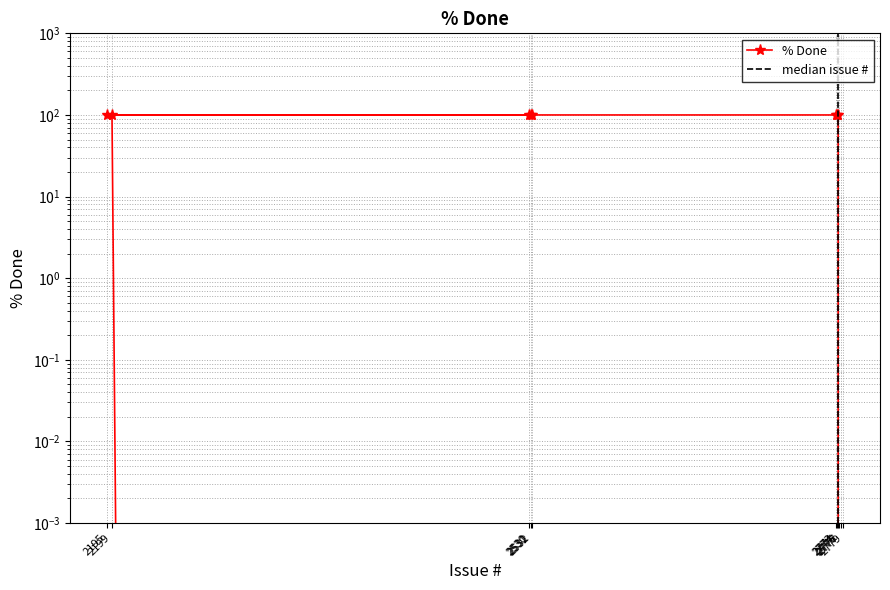

Which category has the lowest value across all series?

2779